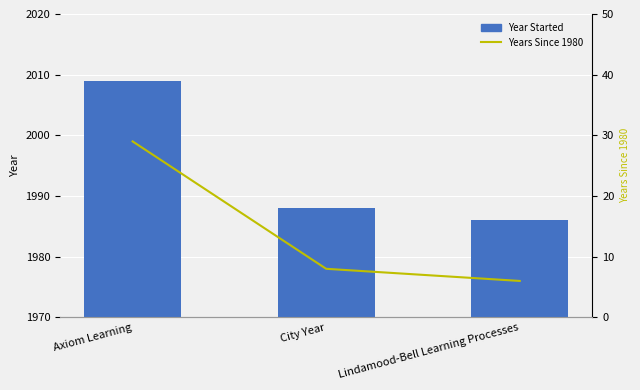

Reading left to right, transcribe all the data shown in this chart.

Year Started: Axiom Learning=2009	City Year=1988	Lindamood-Bell Learning Processes=1986
Years Since 1980: Axiom Learning=29	City Year=8	Lindamood-Bell Learning Processes=6